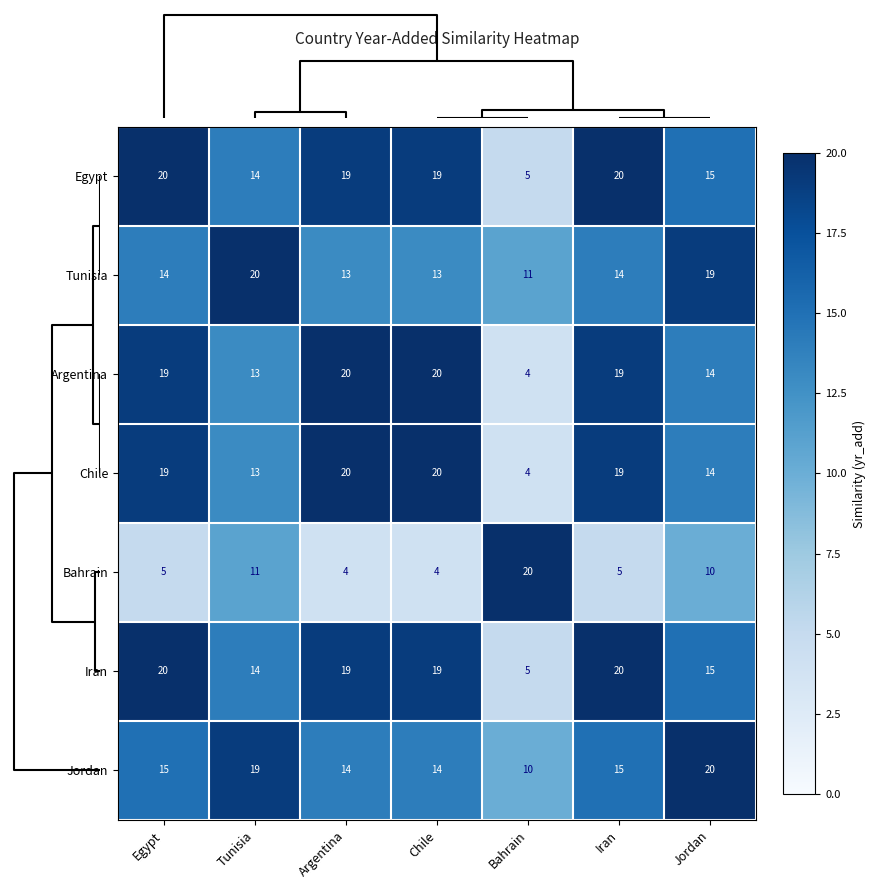

Is it true that Egypt equals 13 at Iran?

False